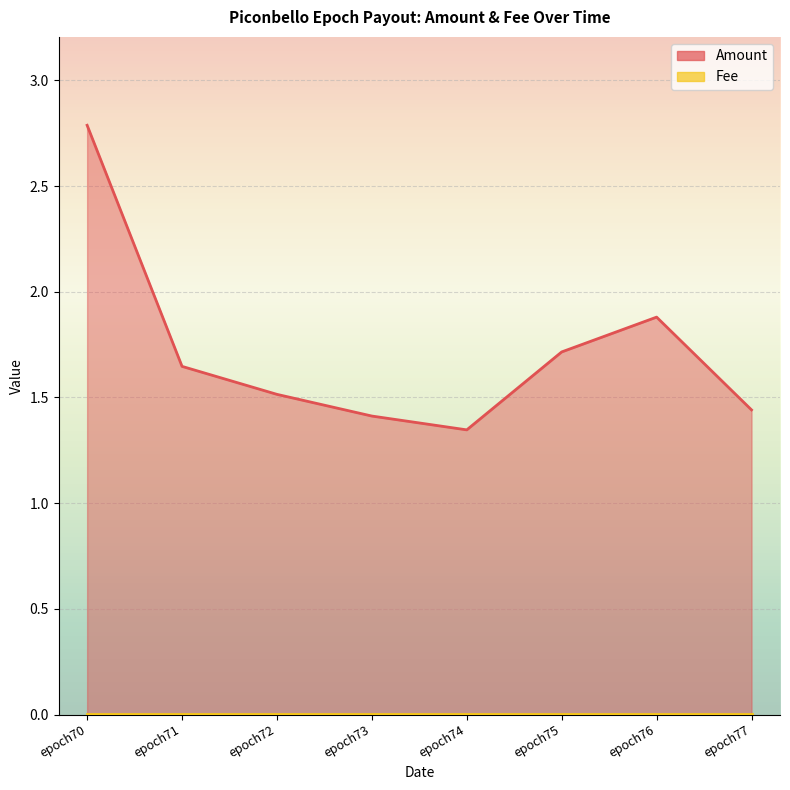

List the labels in order of value, smallest first.

epoch74, epoch73, epoch77, epoch72, epoch71, epoch75, epoch76, epoch70